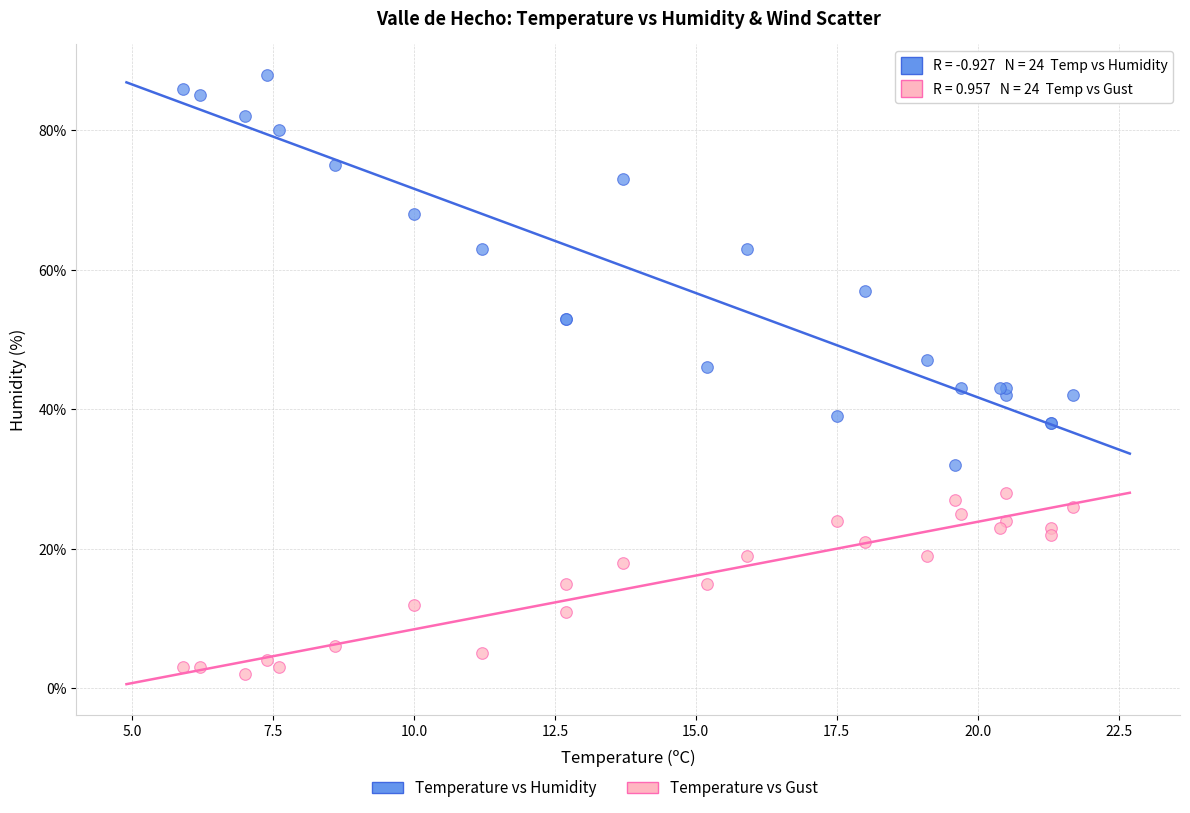

Which series reaches the maximum Y coordinate?

Temperature vs Humidity